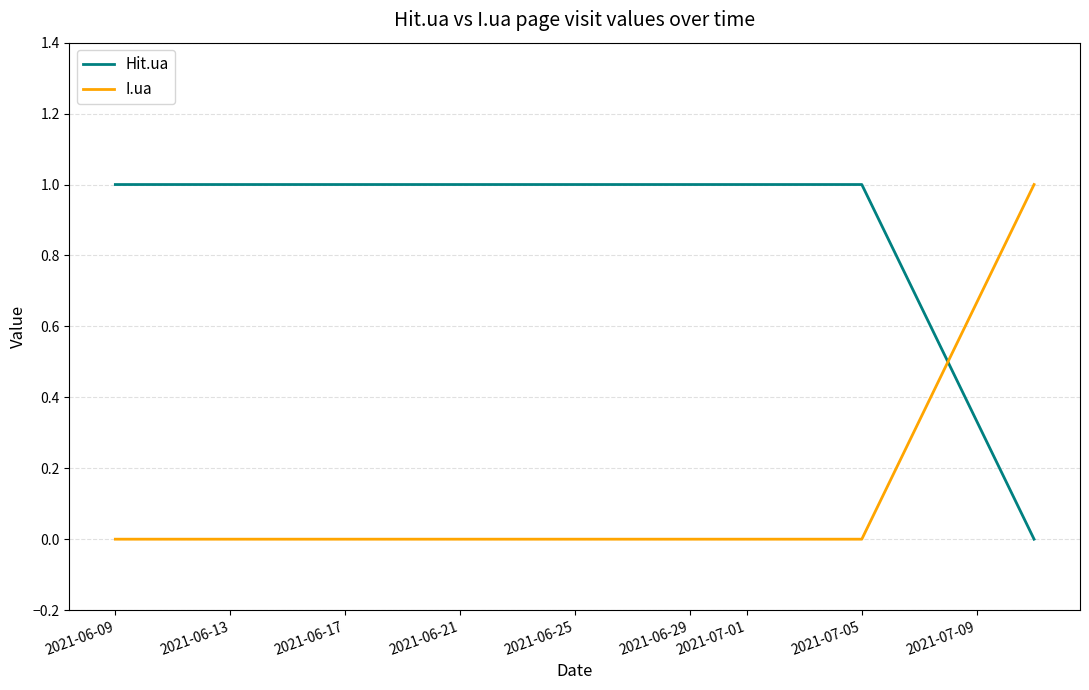

Does the chart display data point markers on the line(s)?

No